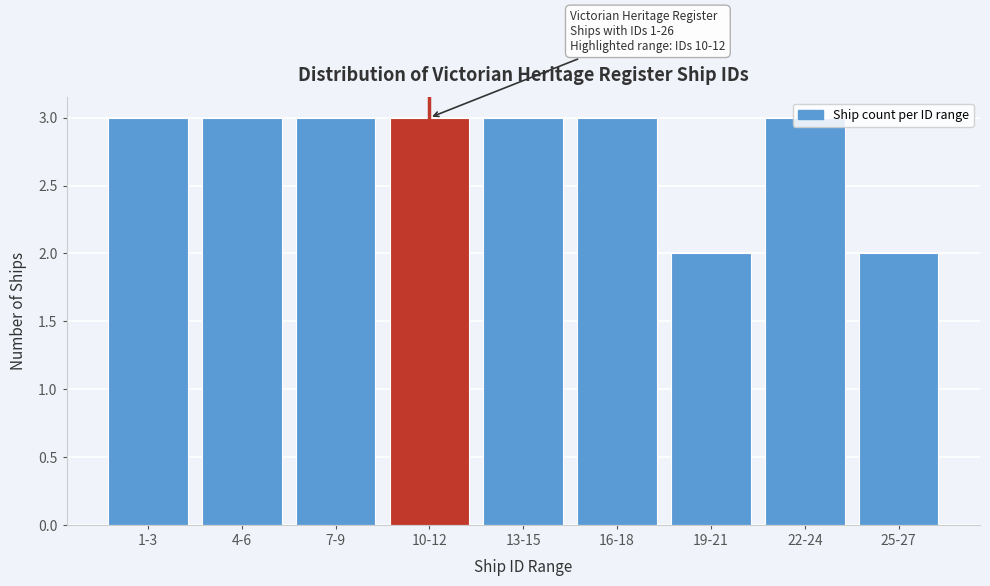

What is the maximum value shown in the chart?

3